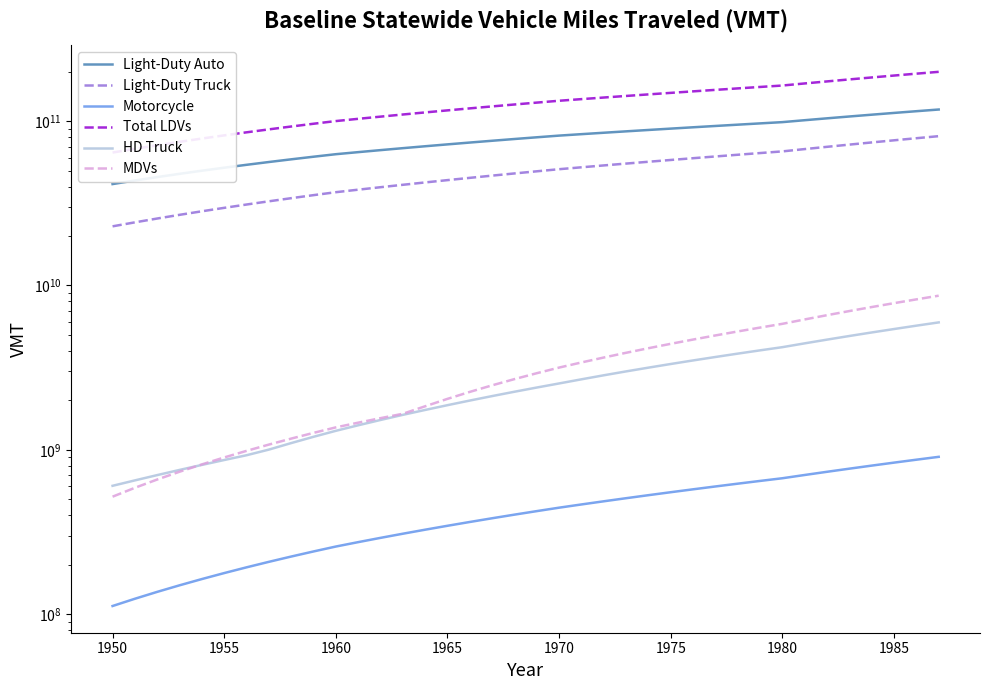

Does the chart display data point markers on the line(s)?

No